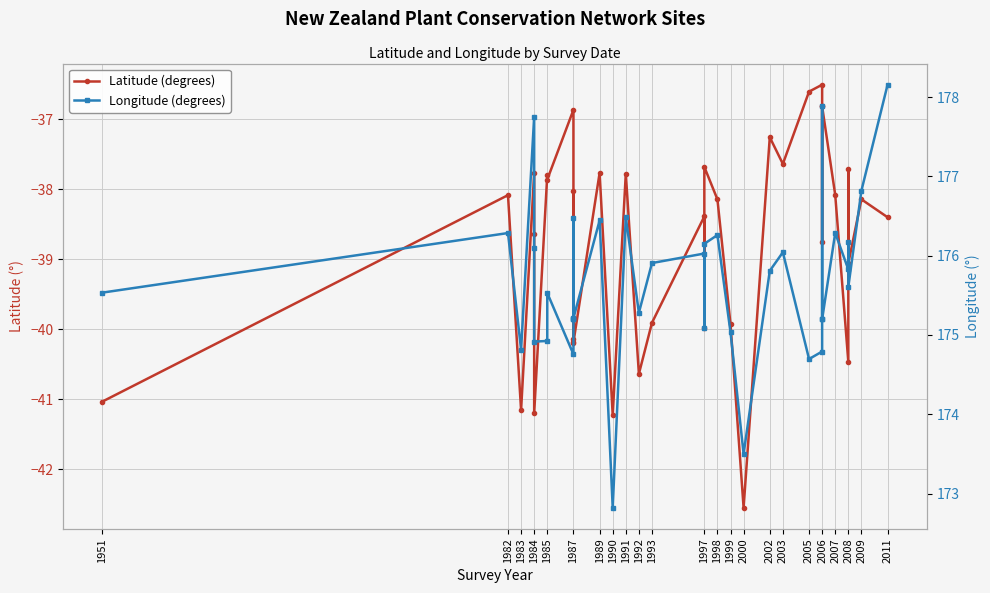

True or false: Longitude (degrees) and Latitude (degrees) intersect in this chart.

False